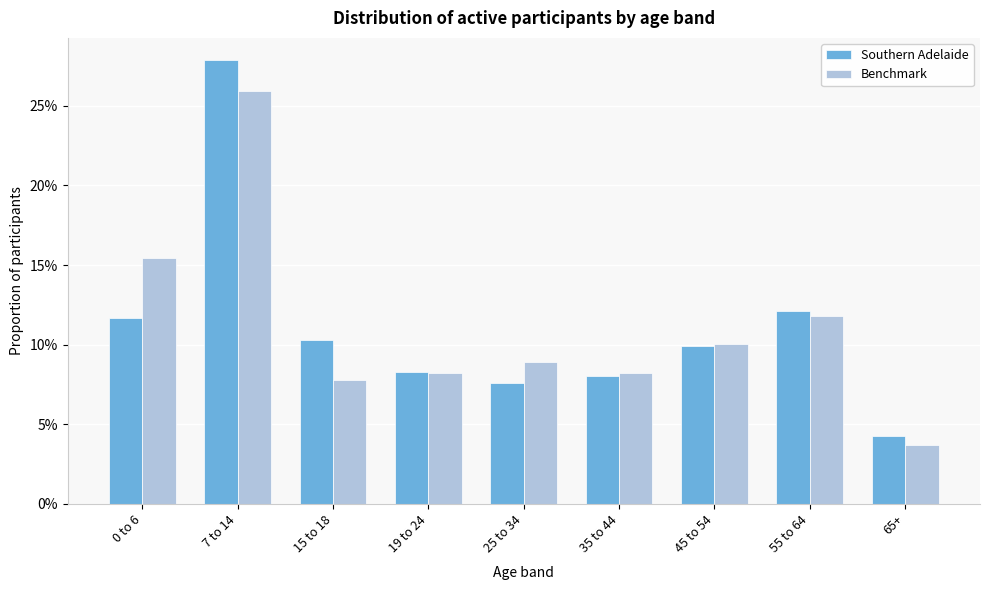

What are all the series names shown in the legend?

Southern Adelaide, Benchmark